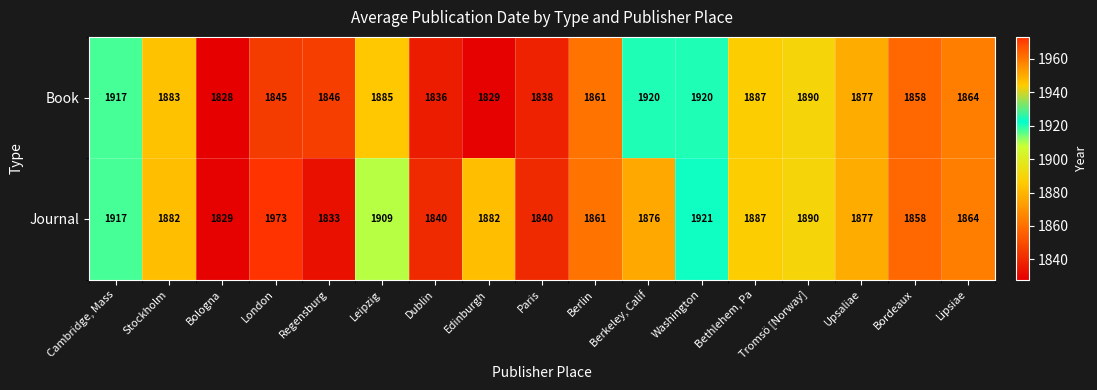

At which category is the sum across all series the highest?

Washington